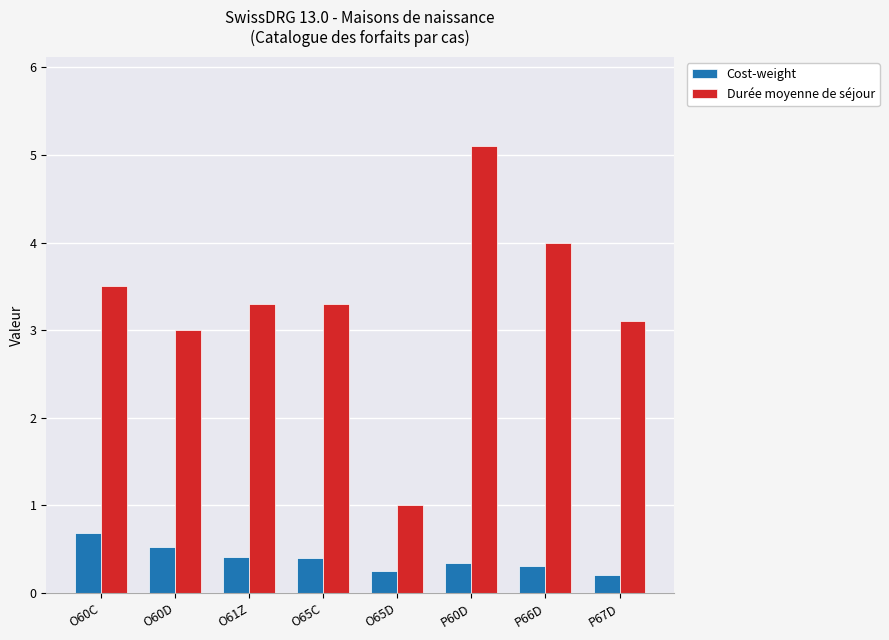

What is the greatest value displayed?

5.1